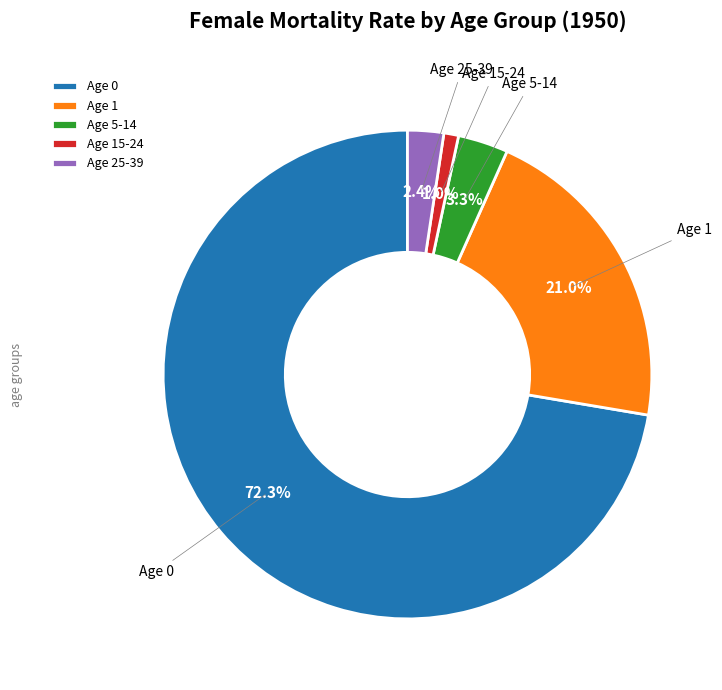

Is there a majority slice in this chart?

Yes